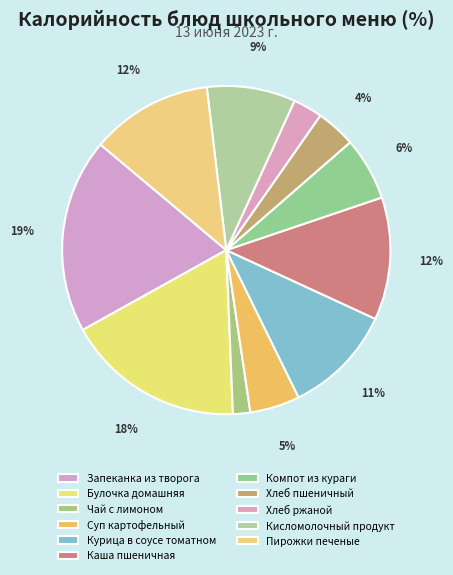

Is it true that Компот из кураги is 6% of the pie?

True